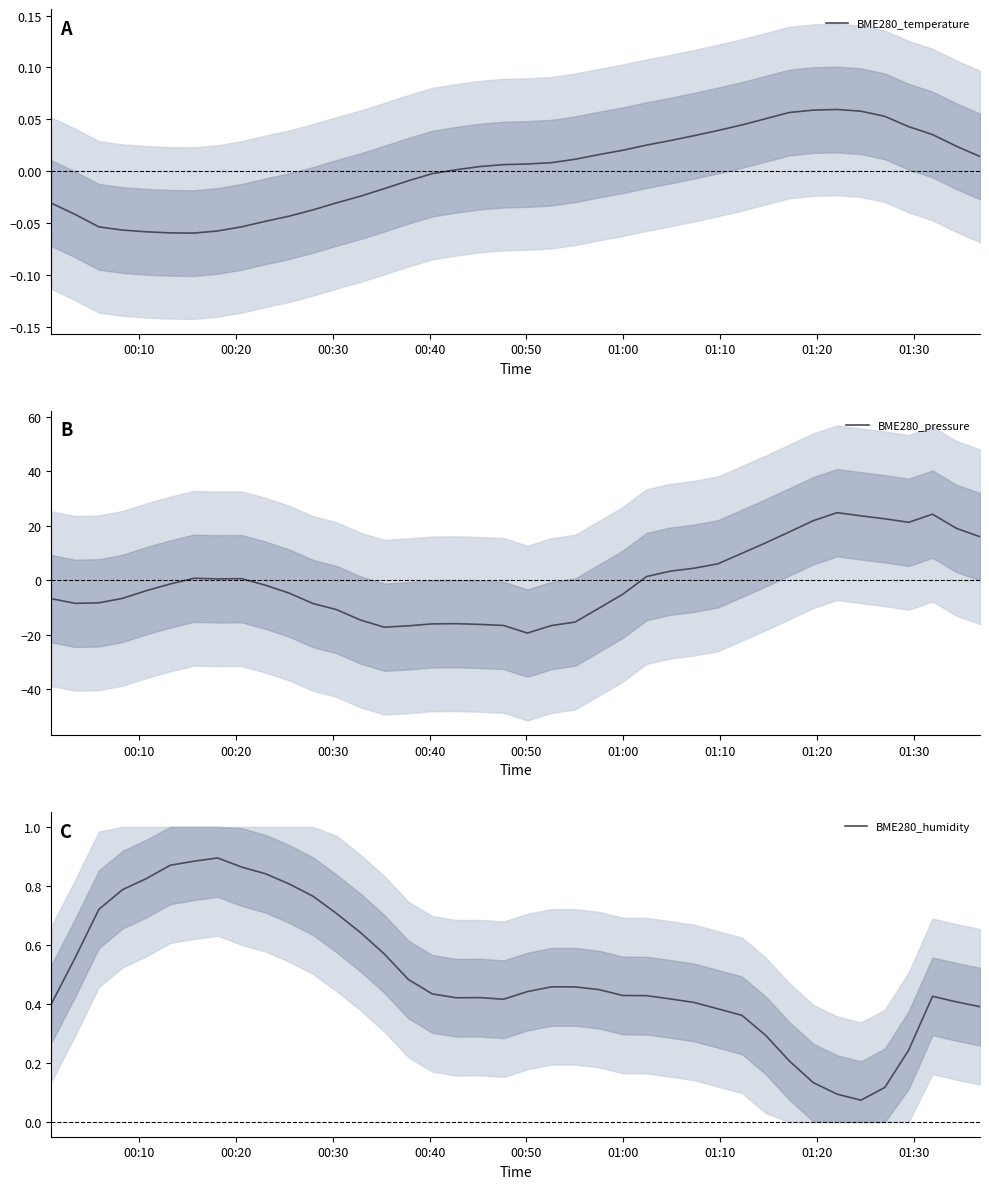

What is the highest value of the BME280_pressure series?

24.7